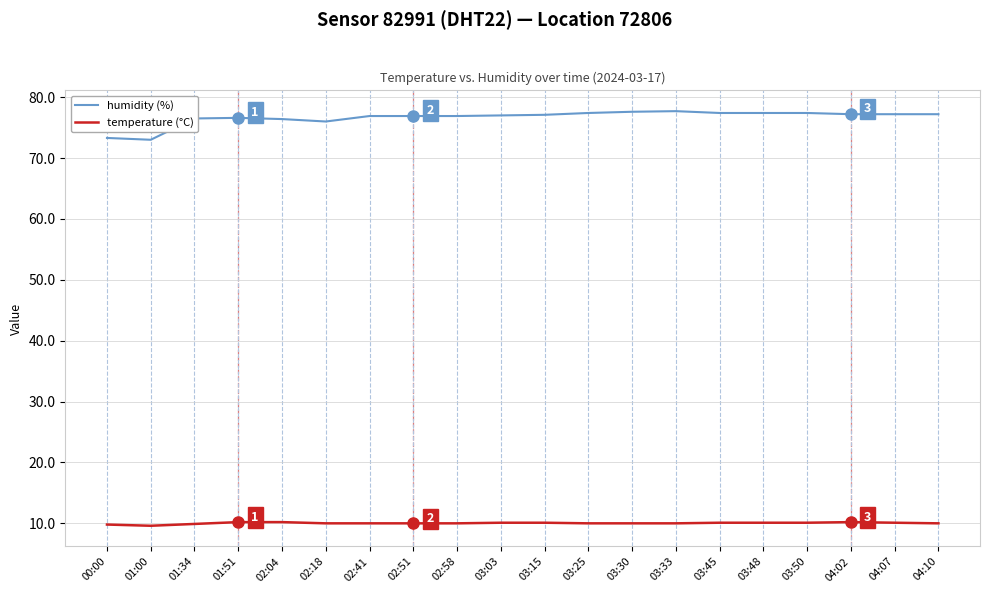

Is the value of temperature (°C) at 02:18 greater than the value of humidity (%) at 04:10?

No